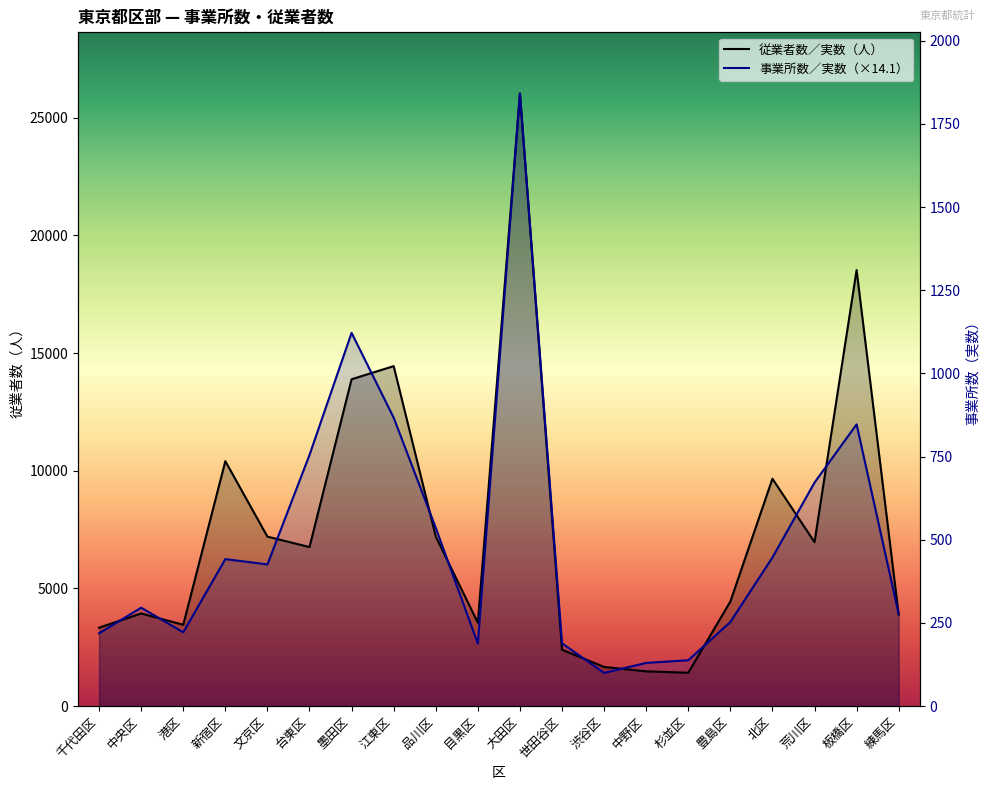

List the series in order of their overall mean, lowest first.

事業所数／実数, 従業者数／実数（人）